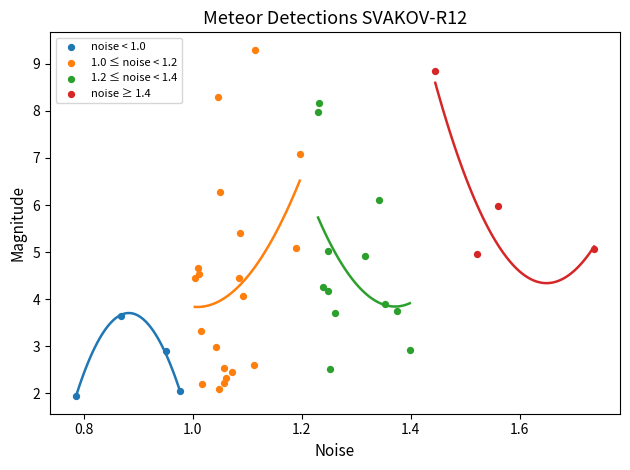

Which series reaches the maximum Y coordinate?

1.0 ≤ noise < 1.2